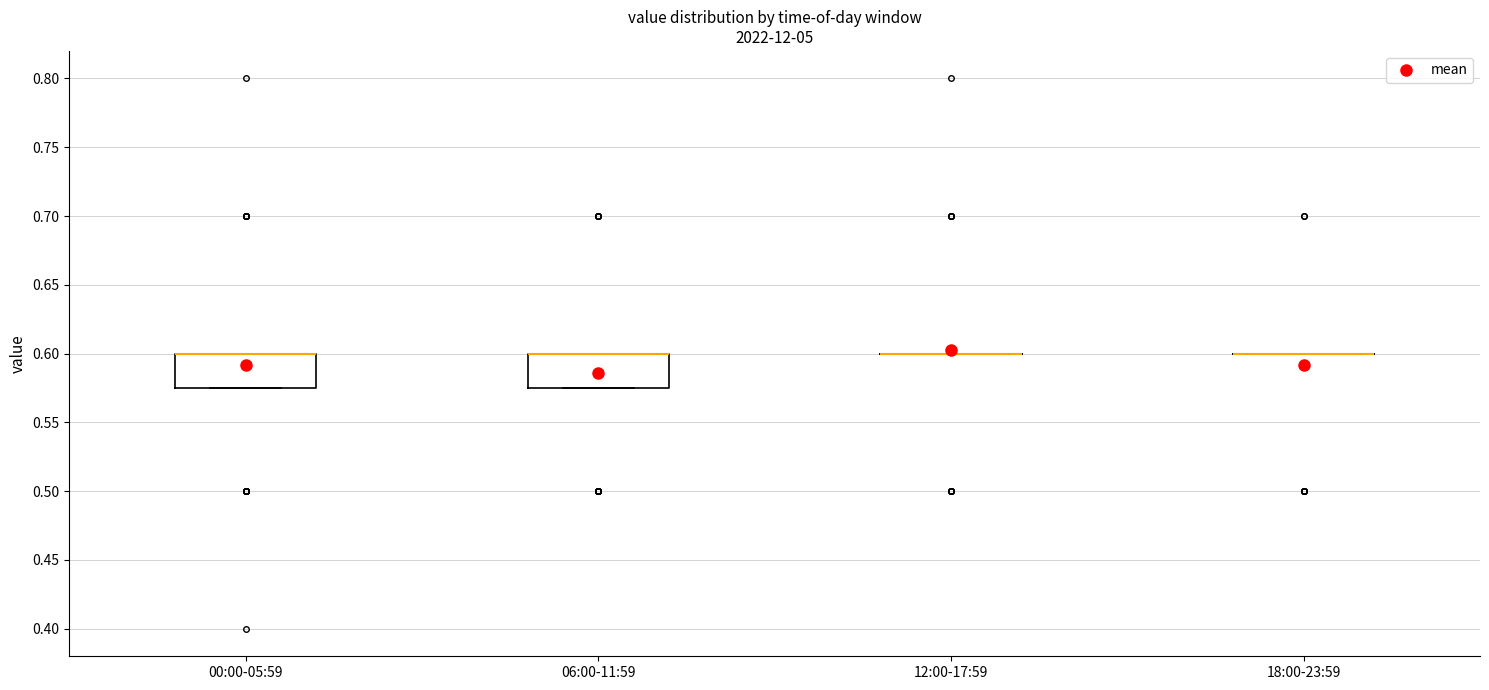

Reading left to right, transcribe this box plot: for each box, give where its median line is, the range the box spans, and where its two whiskers end, as read against the y-axis. The values are not printed on the chart, so give them approximately, as read against the axis.

00:00-05:59: median 0.600 (drawn on the box's upper edge), box 0.575 to 0.600, whiskers 0.575 to 0.600
06:00-11:59: median 0.600 (drawn on the box's upper edge), box 0.575 to 0.600, whiskers 0.575 to 0.600
12:00-17:59: box collapsed to a line at 0.600, whiskers 0.600 to 0.600
18:00-23:59: box collapsed to a line at 0.600, whiskers 0.600 to 0.600